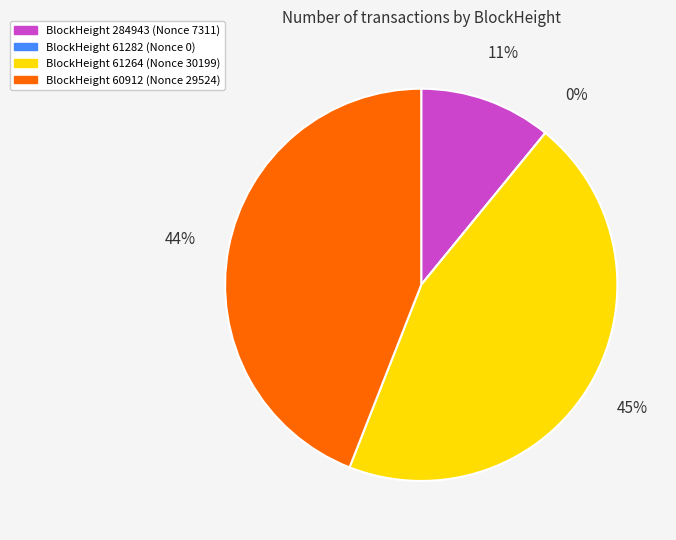

True or false: 60912 accounts for 58% of the total.

False